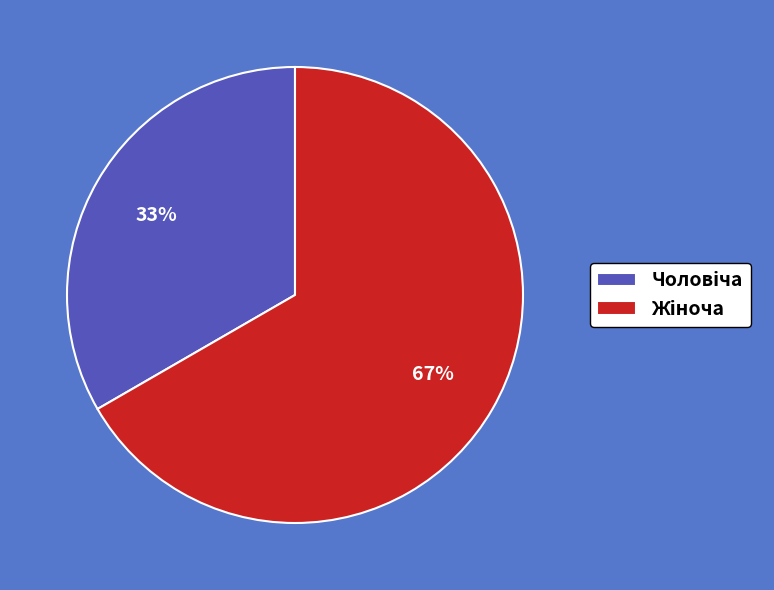

To the nearest percent, what is the average slice percentage?

50%